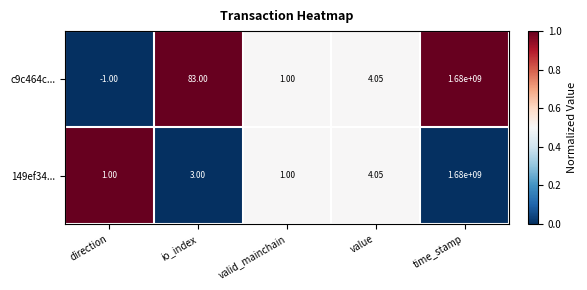

At which category does the chart reach its peak across all series?

time_stamp